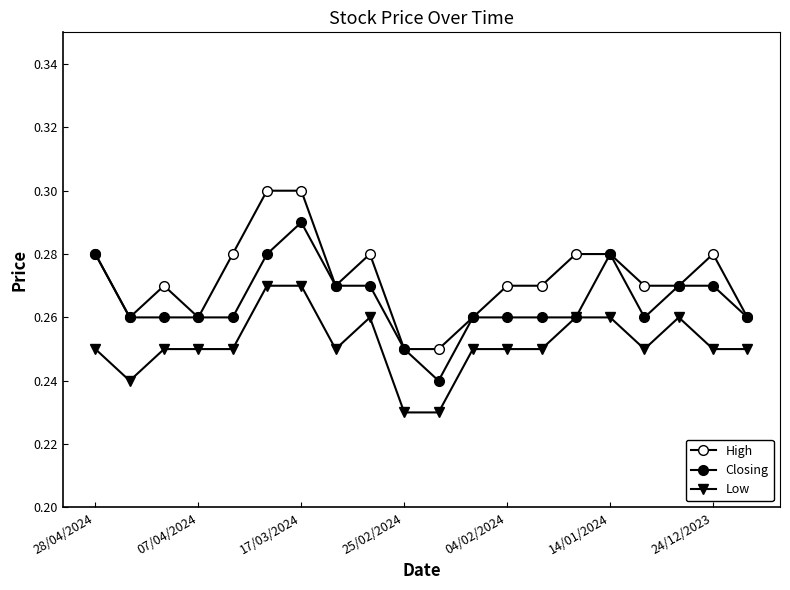

How many Low values are between 0 and 1?

20